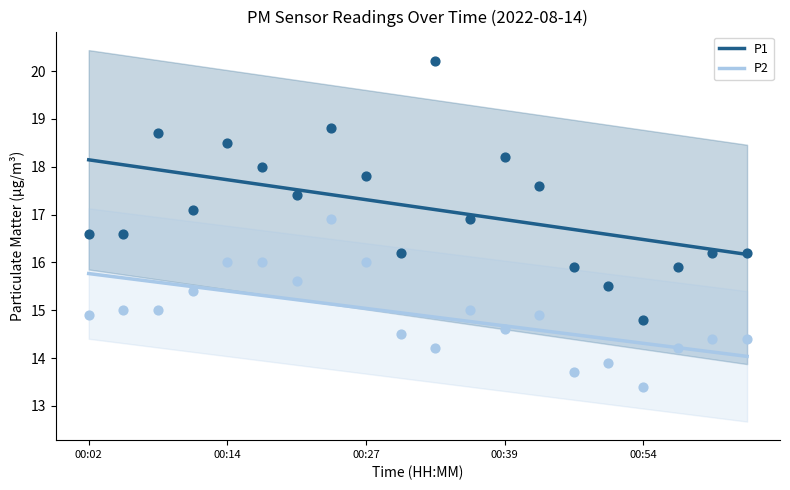

Is the value of P2 at 00:51 greater than the value of P1 at 00:39?

No